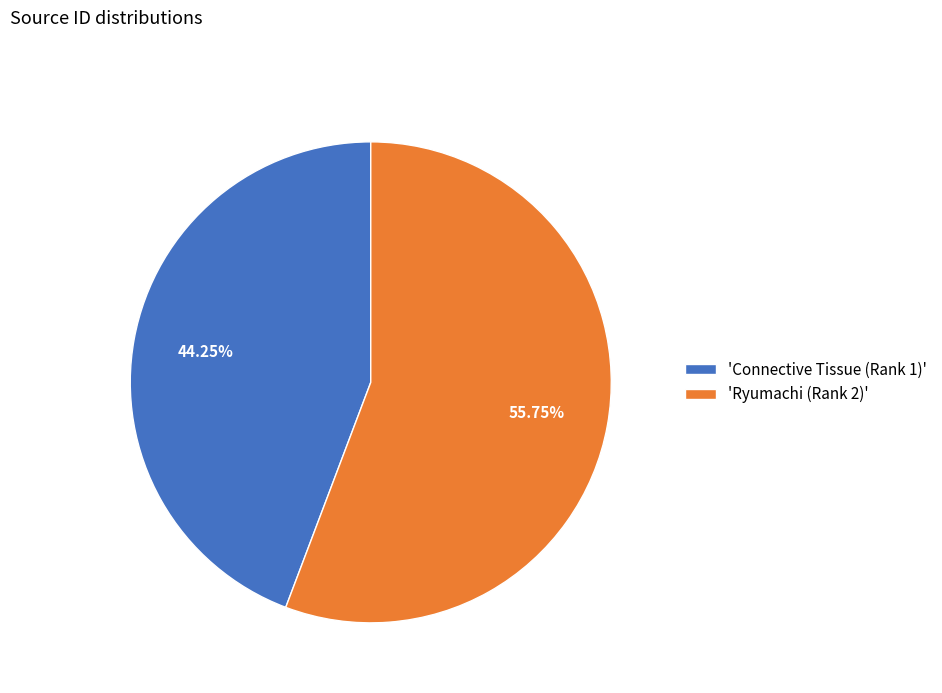

Rank the categories by value from highest to lowest.

'Ryumachi (Rank 2)', 'Connective Tissue (Rank 1)'